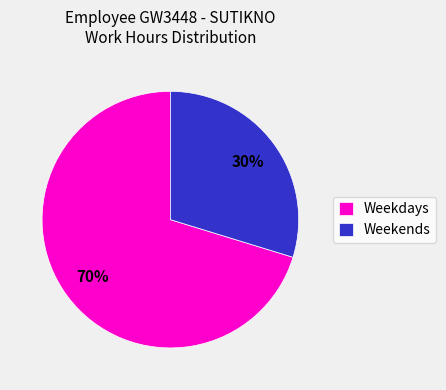

What is the largest slice in the pie chart?

Weekdays